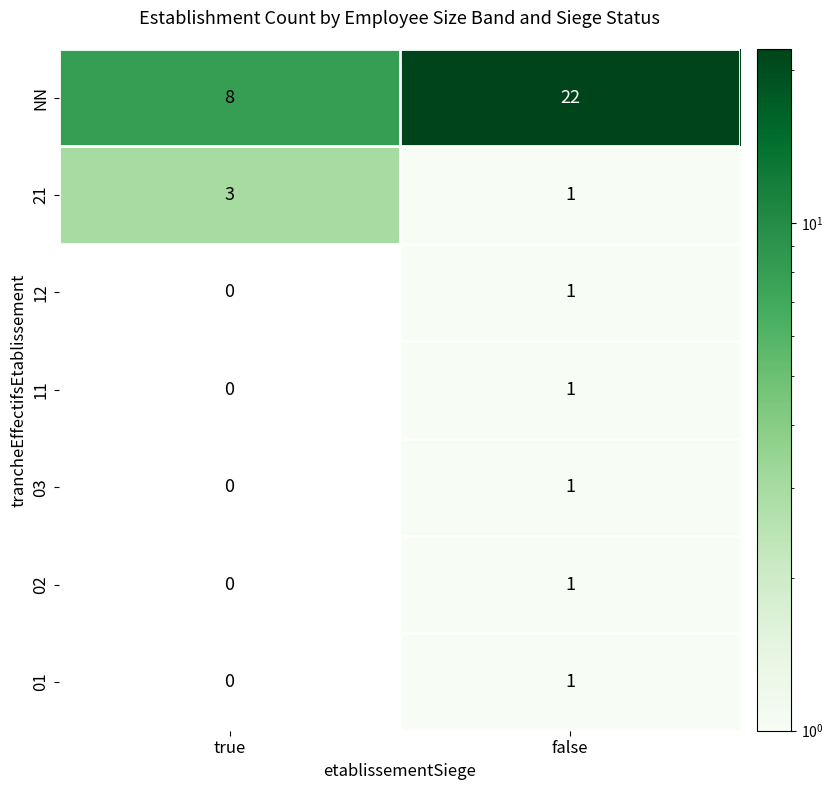

At which category is the sum across all series the highest?

false